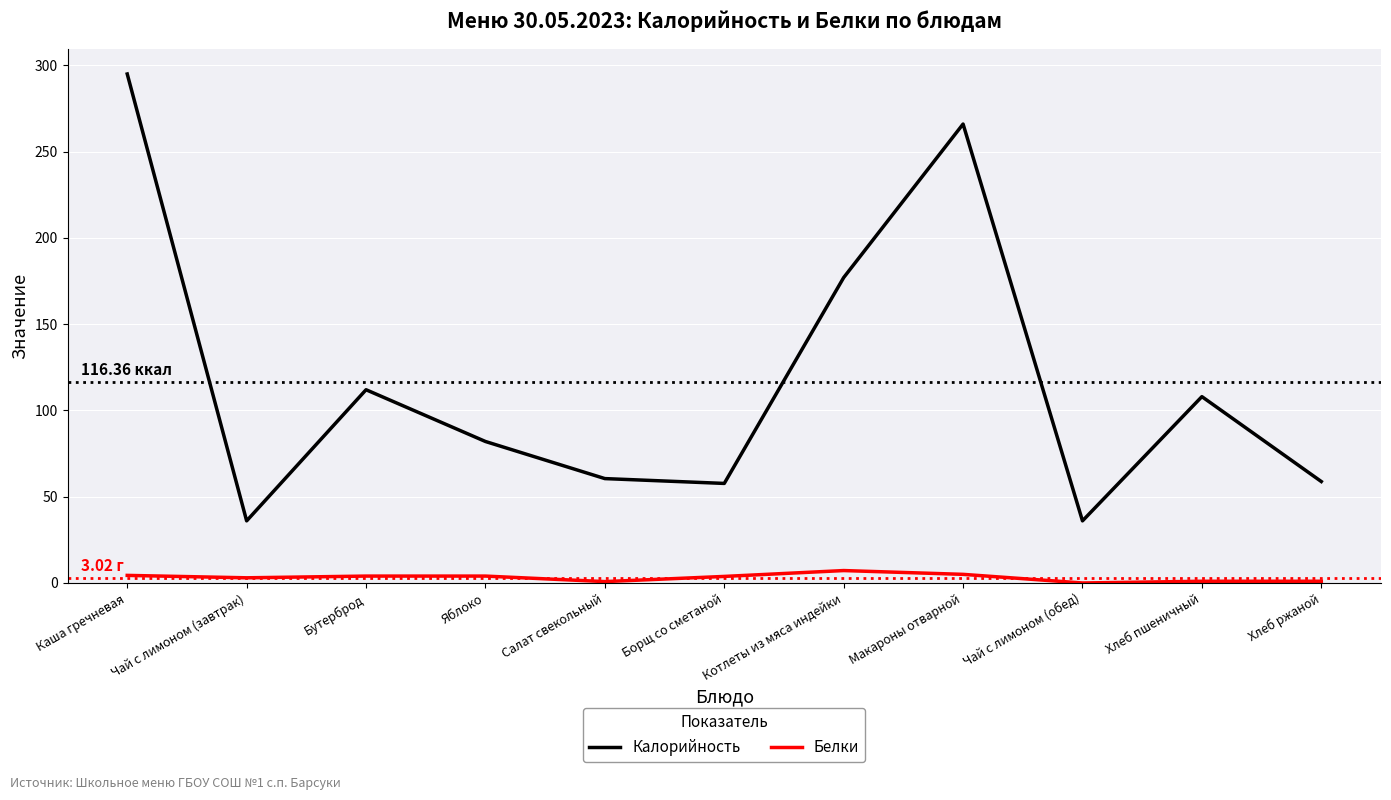

Rank the series by their average value, from highest to lowest.

Калорийность, Белки